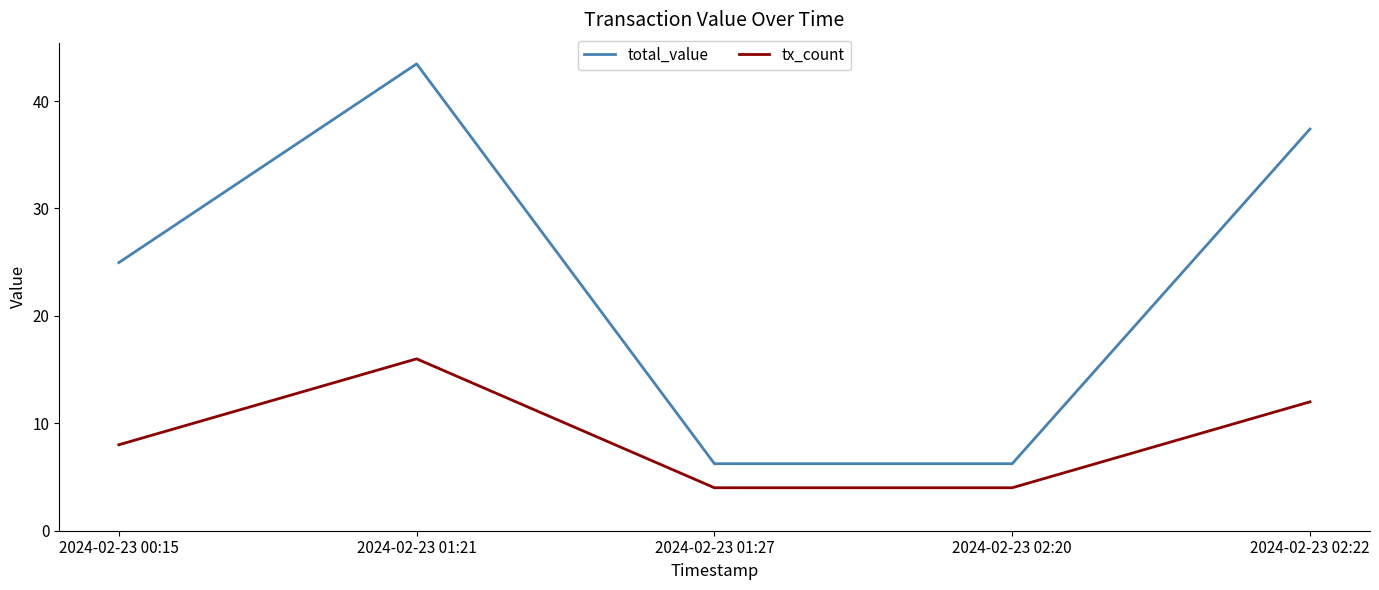

True or false: total_value and tx_count intersect in this chart.

False